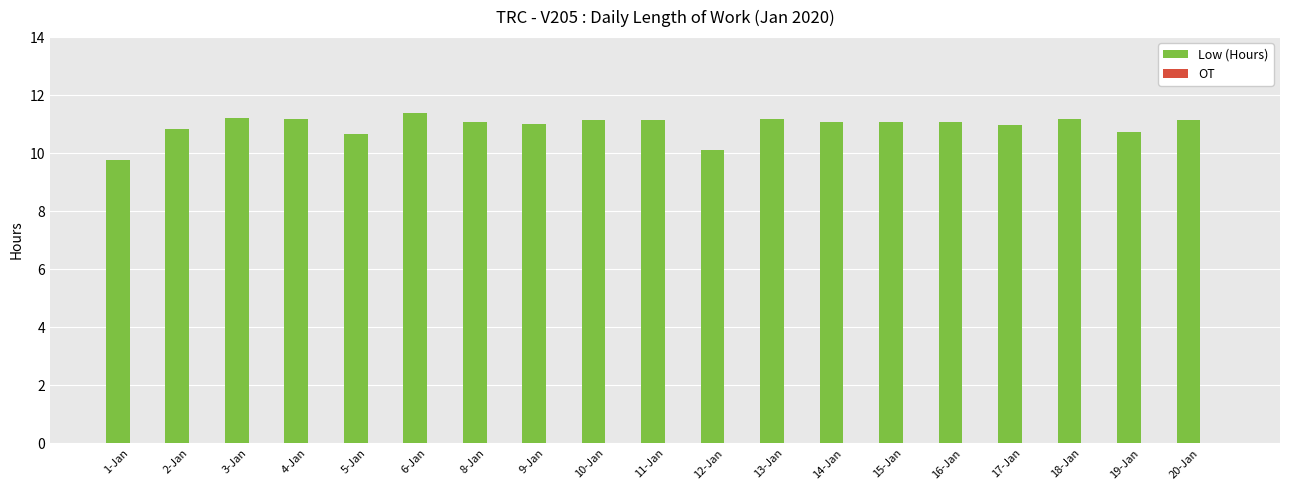

What is the difference between the values at 11-Jan and 5-Jan?

0.5